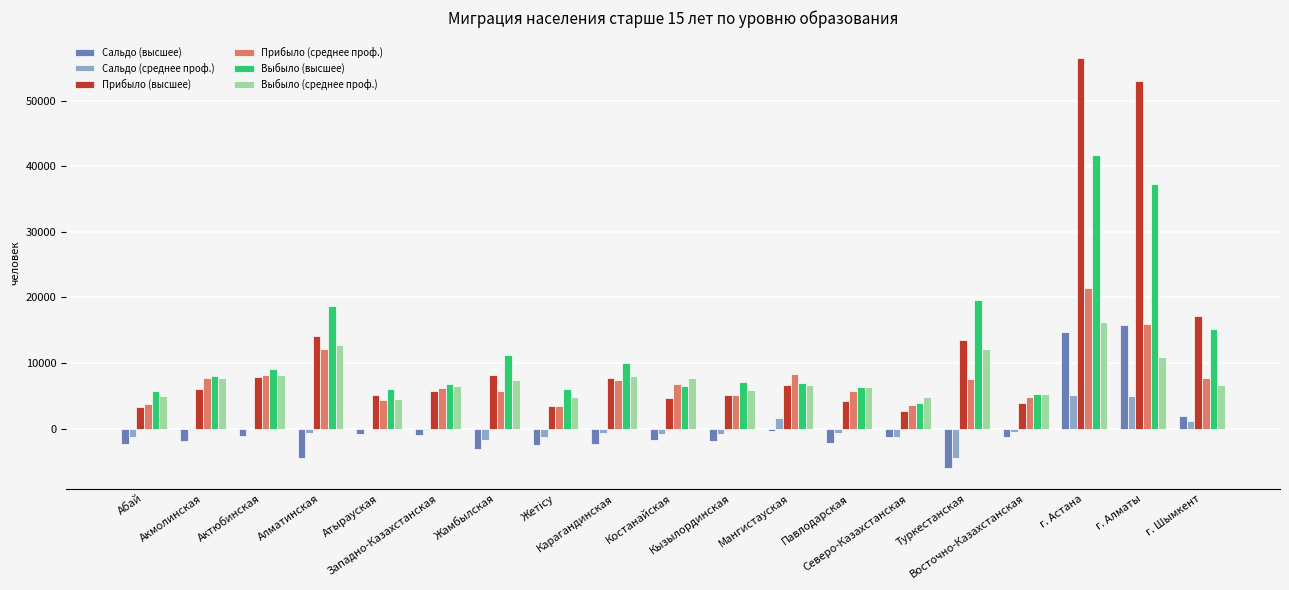

What are all the series names shown in the legend?

Сальдо (высшее), Сальдо (среднее проф.), Прибыло (высшее), Прибыло (среднее проф.), Выбыло (высшее), Выбыло (среднее проф.)